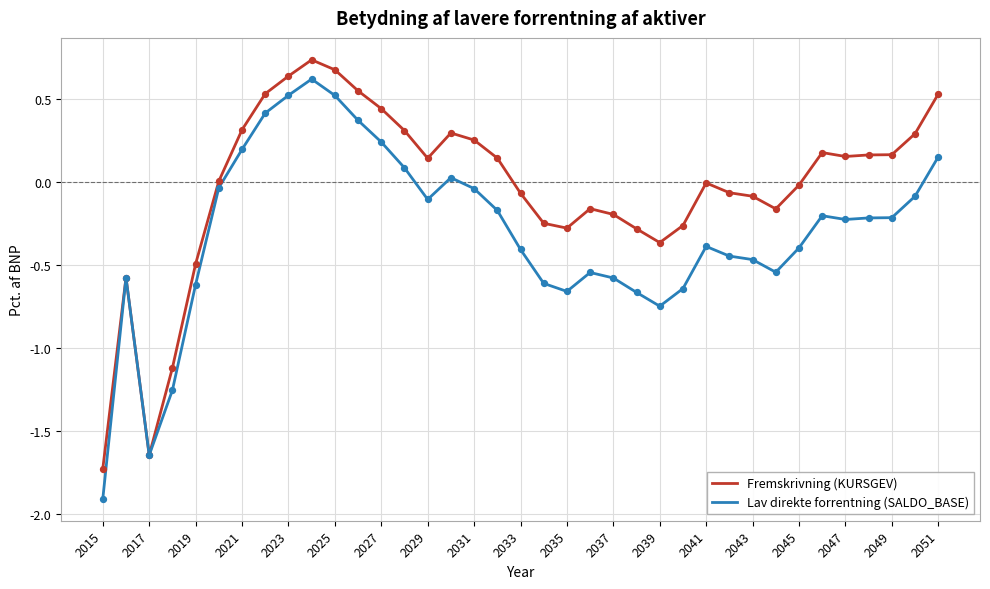

Which series has the widest spread of values?

Lav direkte forrentning (SALDO_BASE)